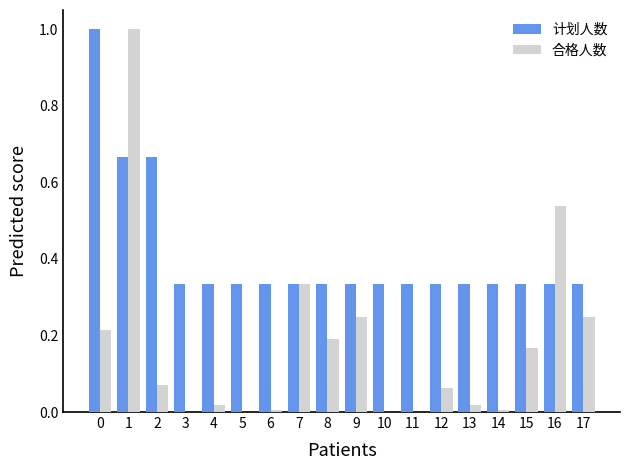

The 合格人数 series shows 0.0 at 5. True or false?

True